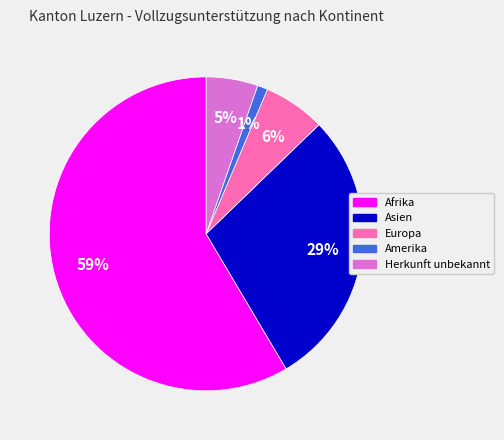

Is there any slice that represents more than half of the pie?

Yes